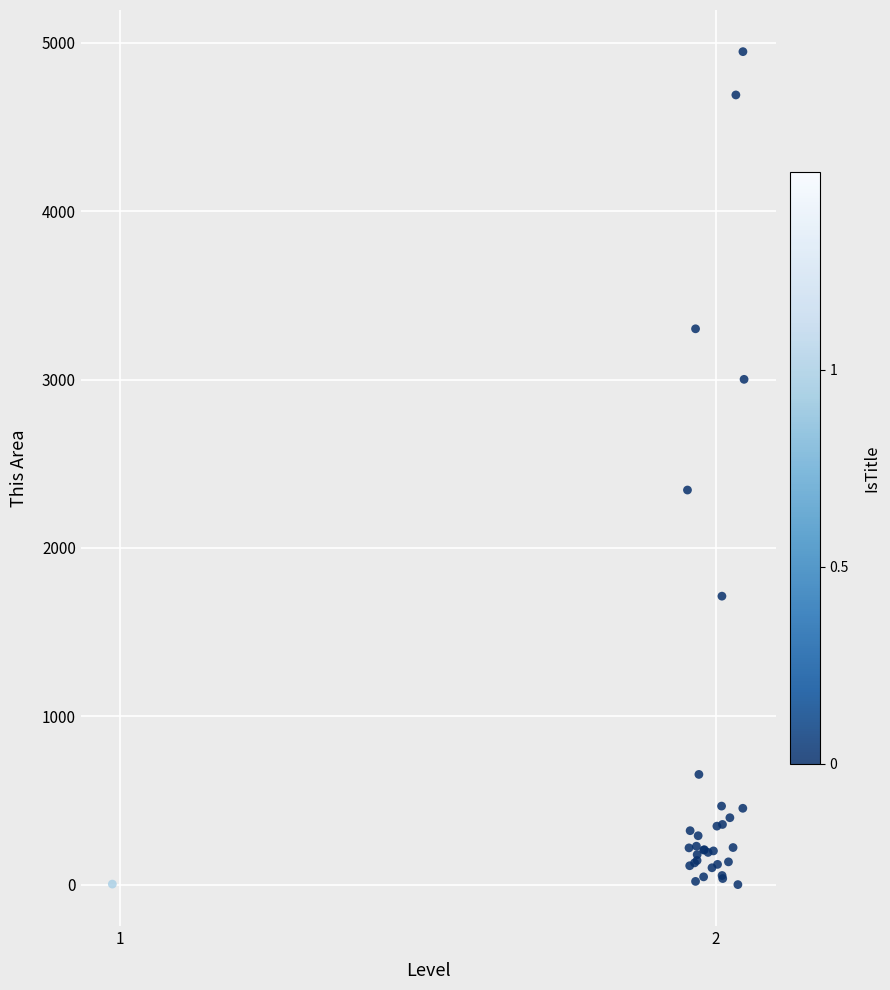

What Y value in the scatter plot is closest to 2474?

2344